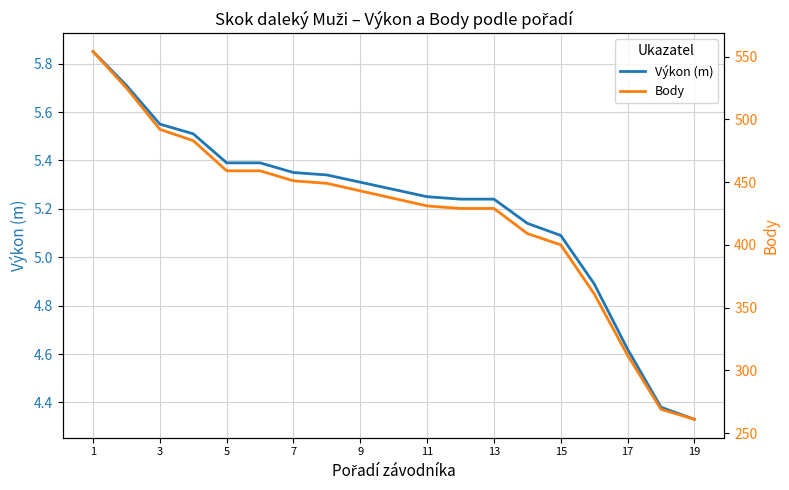

Is the value of Výkon (m) at 1 greater than the value of Body at 15?

No